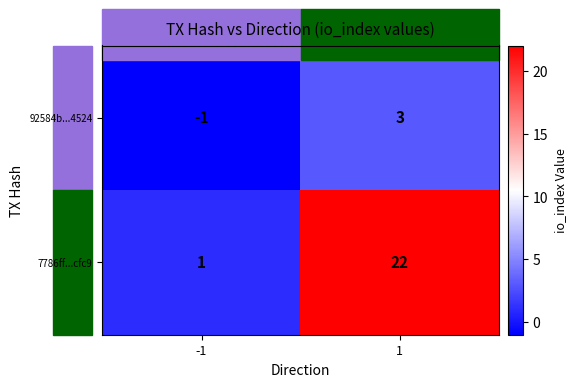

Which series has the widest spread of values?

7786ff...cfc9